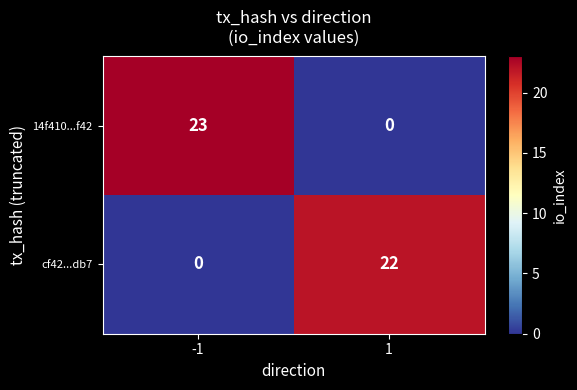

What is the spread (max minus min) of values at 1?

22